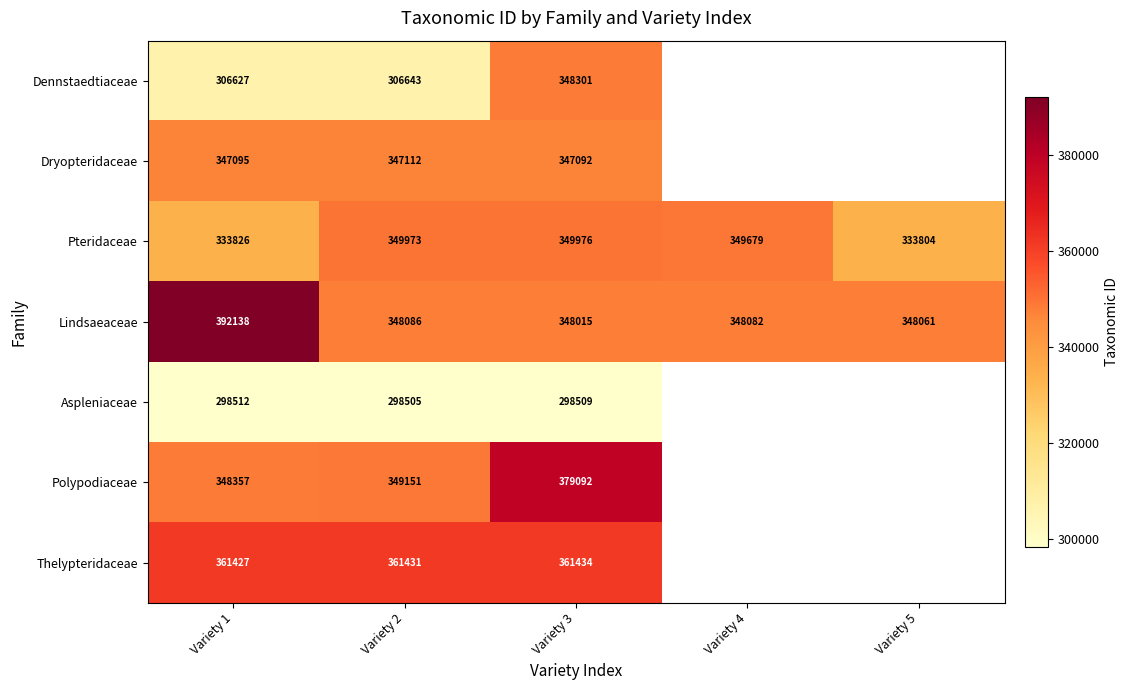

Is the value of Pteridaceae at Variety 5 greater than the value of Dennstaedtiaceae at Variety 1?

Yes